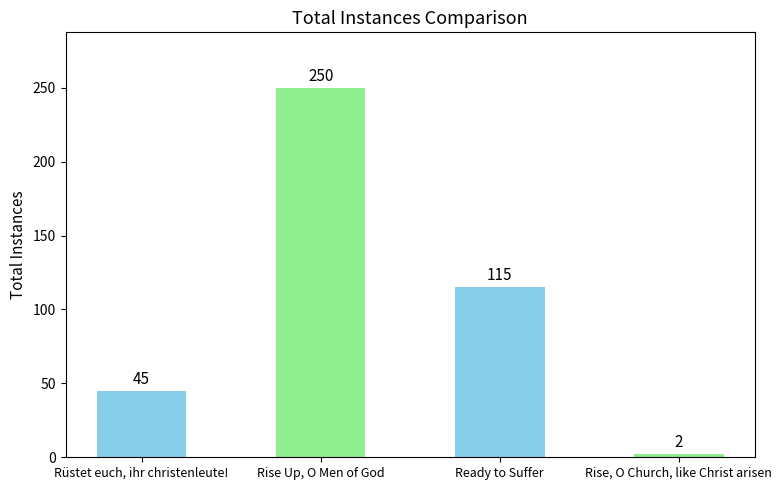

What is the change in value from Rise Up, O Men of God to Rise, O Church, like Christ arisen?

-248